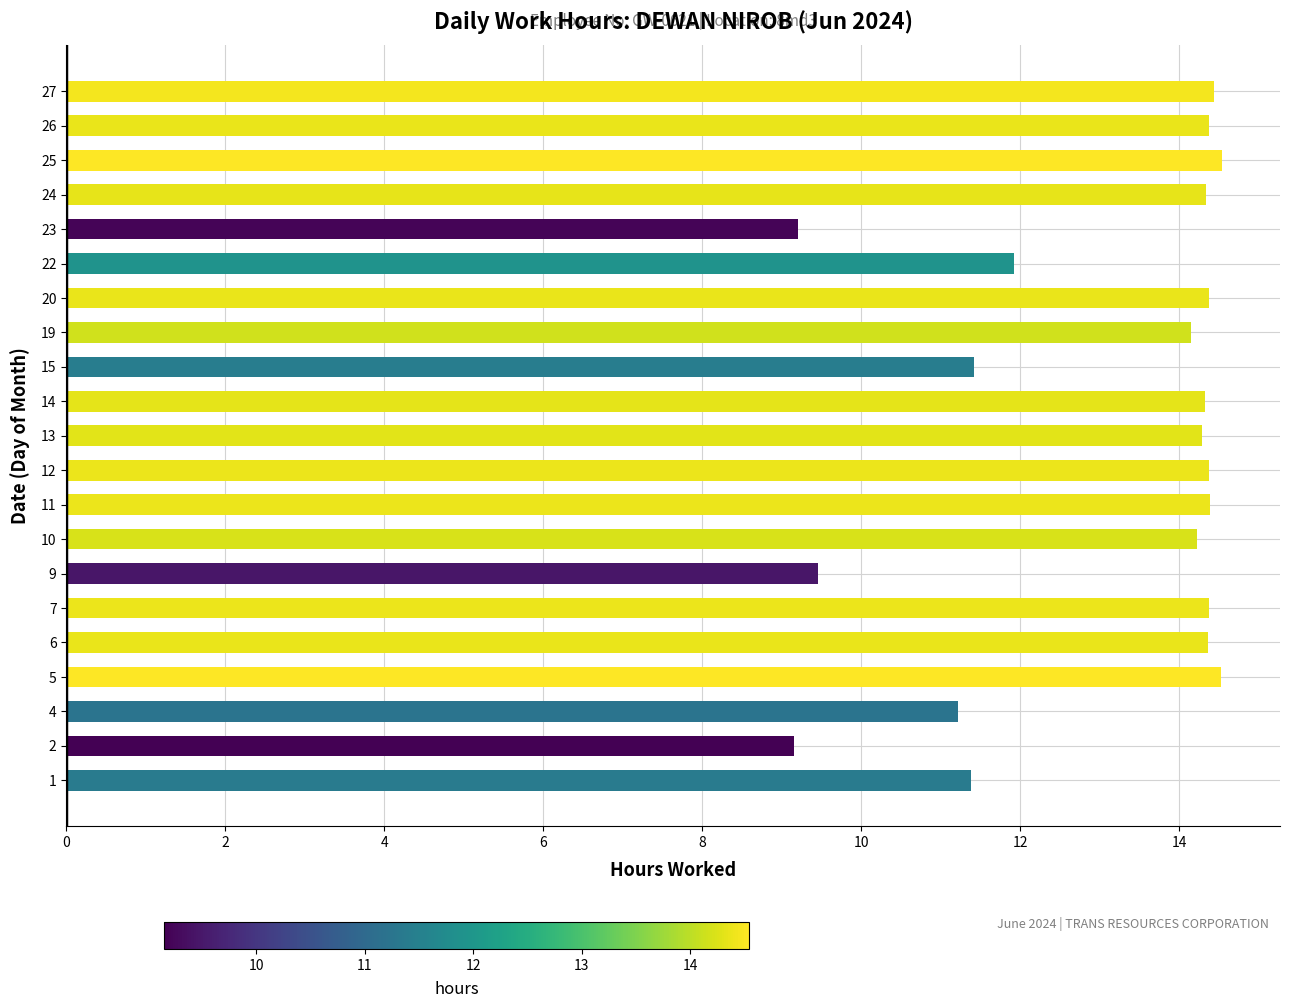

What is the sum of all values?

274.8